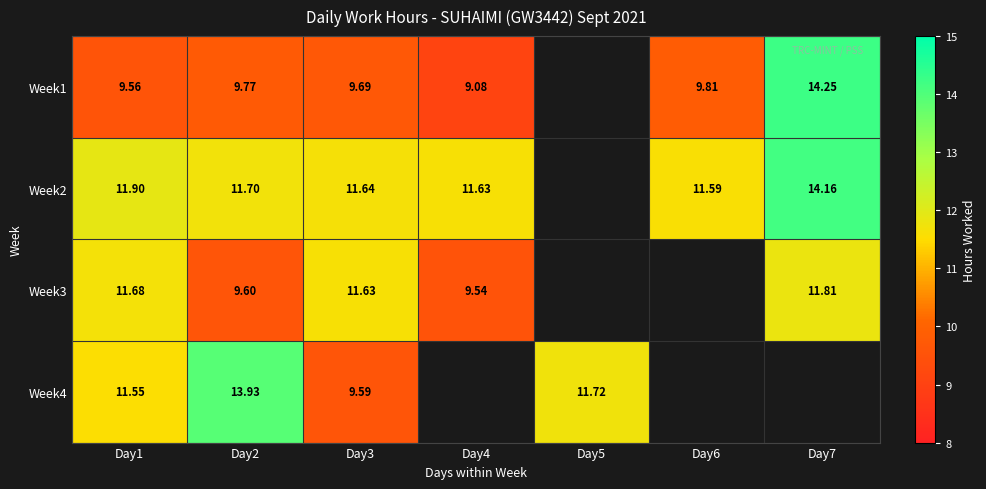

What is the maximum value shown in the chart?

14.2